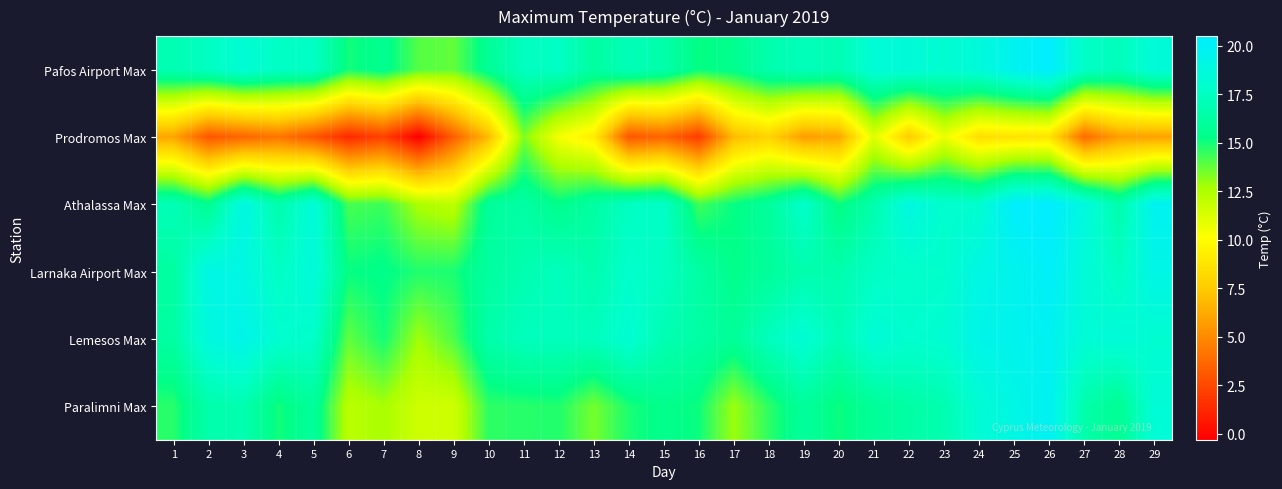

How many data points does each series have?

29